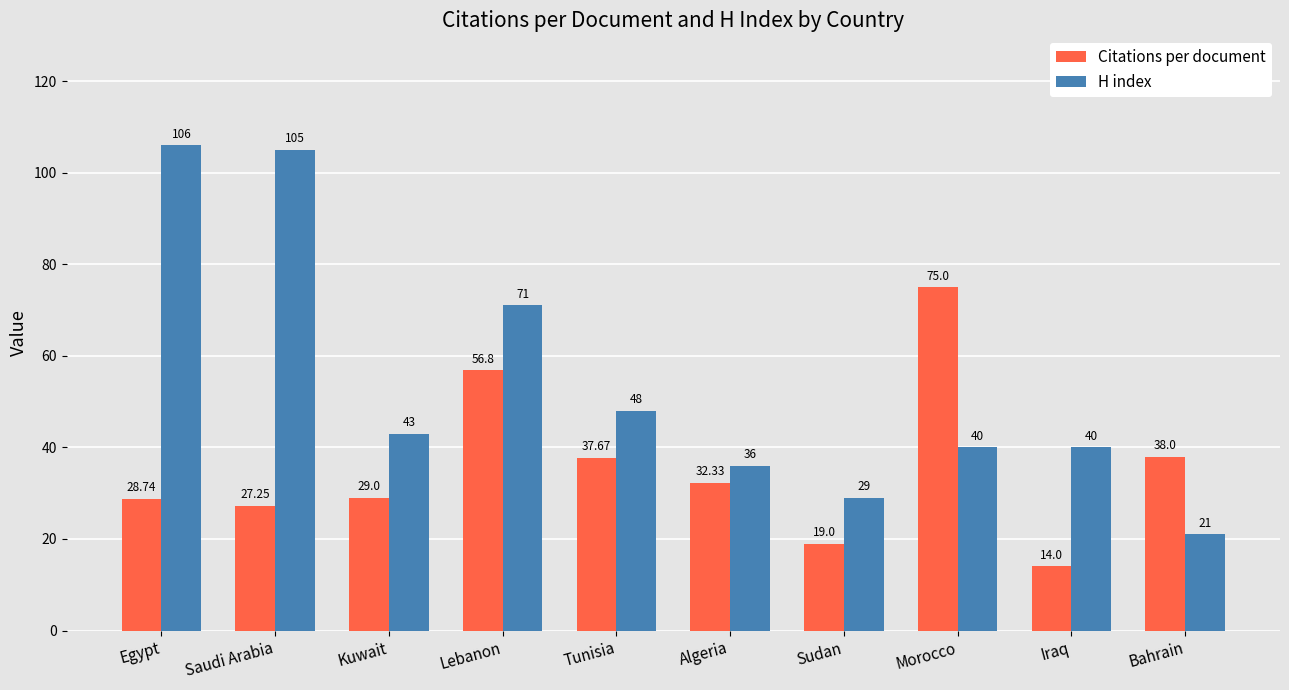

Rank the series at Lebanon from highest to lowest value.

H index, Citations per document